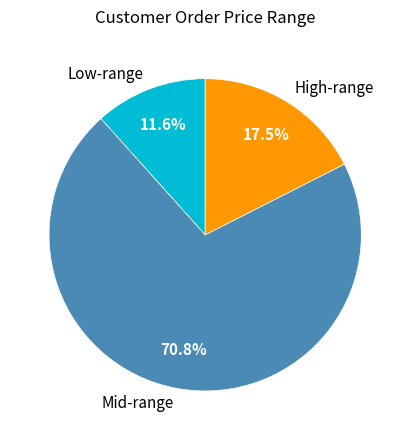

To the nearest percent, what is the difference between the largest and smallest slice percentages?

59%